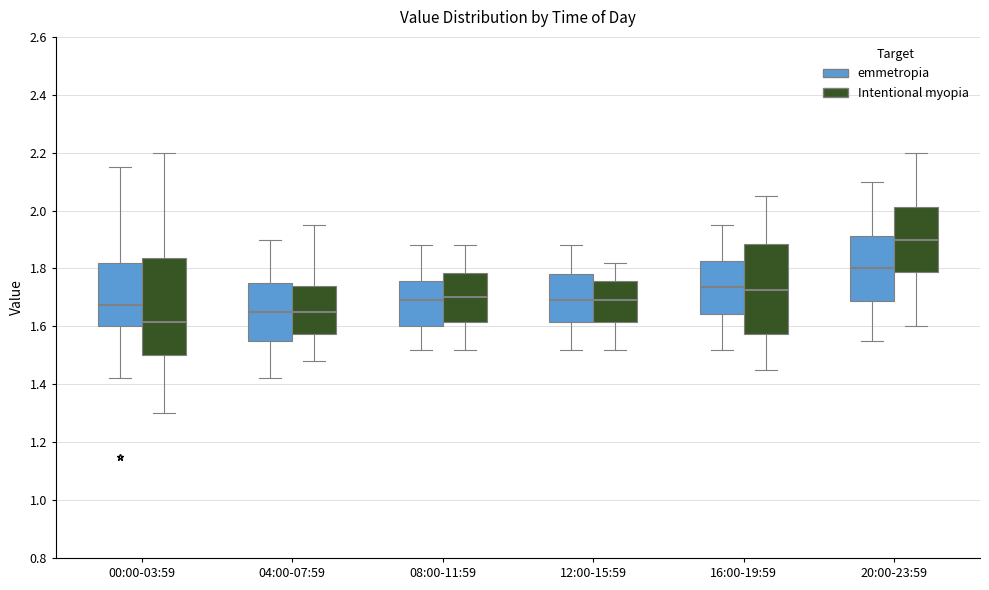

Reading left to right, read every box against the y-axis: the position of its median line, the range the box covers, and the ends of its whiskers. The values are not printed on the chart, so give them approximately, as read against the axis.

00:00-03:59 (emmetropia): median 1.68, box 1.60 to 1.82, whiskers 1.42 to 2.16
00:00-03:59 (Intentional myopia): median 1.62, box 1.50 to 1.84, whiskers 1.30 to 2.20
04:00-07:59 (emmetropia): median 1.66, box 1.56 to 1.76, whiskers 1.42 to 1.90
04:00-07:59 (Intentional myopia): median 1.66, box 1.58 to 1.74, whiskers 1.48 to 1.96
08:00-11:59 (emmetropia): median 1.70, box 1.60 to 1.76, whiskers 1.52 to 1.88
08:00-11:59 (Intentional myopia): median 1.70, box 1.62 to 1.78, whiskers 1.52 to 1.88
12:00-15:59 (emmetropia): median 1.70, box 1.62 to 1.78, whiskers 1.52 to 1.88
12:00-15:59 (Intentional myopia): median 1.70, box 1.62 to 1.76, whiskers 1.52 to 1.82
16:00-19:59 (emmetropia): median 1.74, box 1.64 to 1.82, whiskers 1.52 to 1.96
16:00-19:59 (Intentional myopia): median 1.72, box 1.58 to 1.88, whiskers 1.46 to 2.06
20:00-23:59 (emmetropia): median 1.80, box 1.68 to 1.92, whiskers 1.56 to 2.10
20:00-23:59 (Intentional myopia): median 1.90, box 1.78 to 2.02, whiskers 1.60 to 2.20